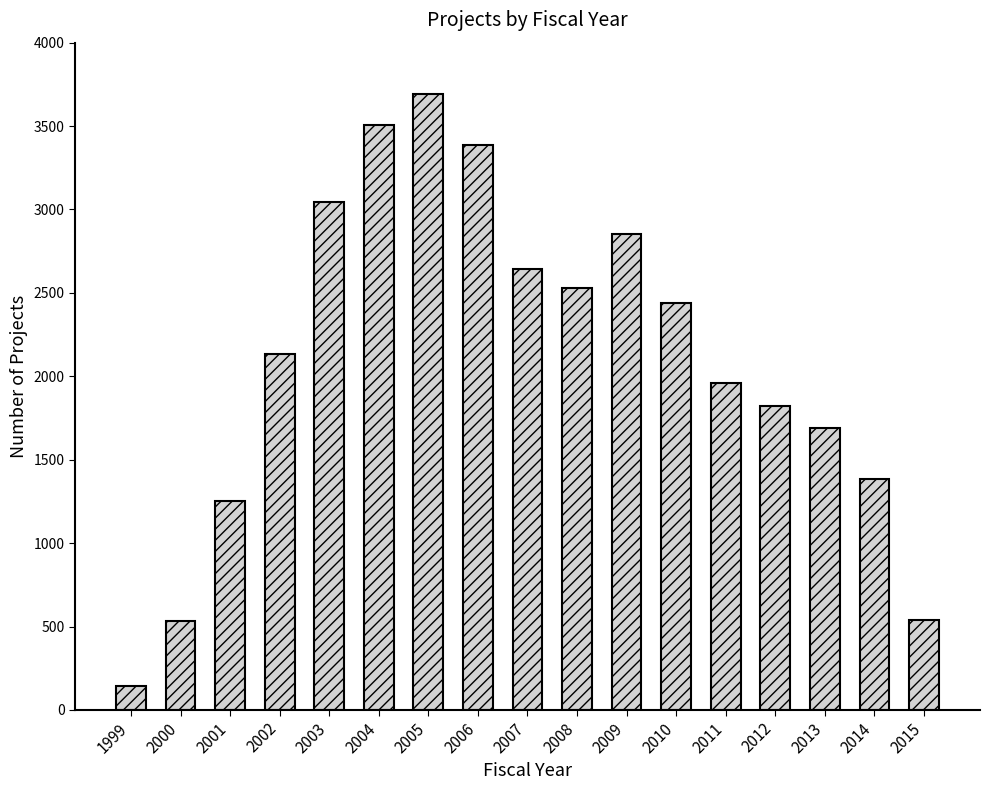

At which category does the chart reach its peak across all series?

2005